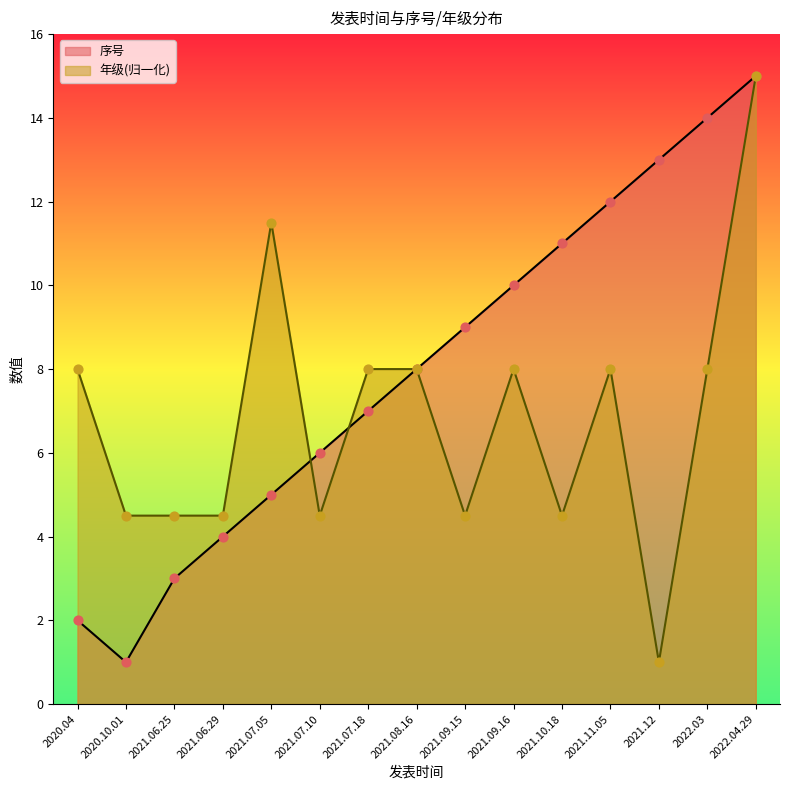

What is the change in value from 2021.07.05 to 2021.08.16?

+3